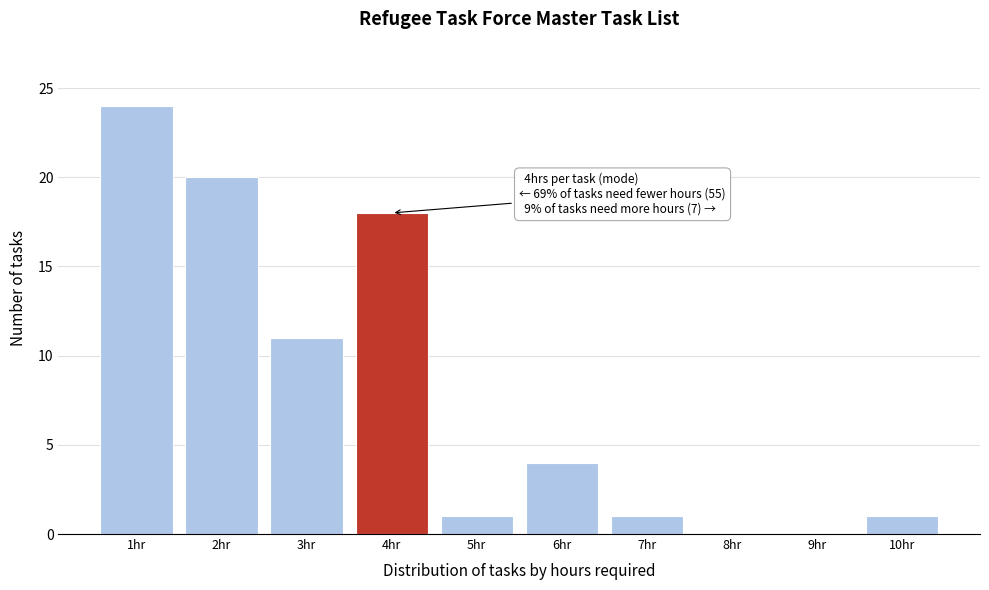

Over which range of the x-axis is the bar tallest?

0.5 to 1.5